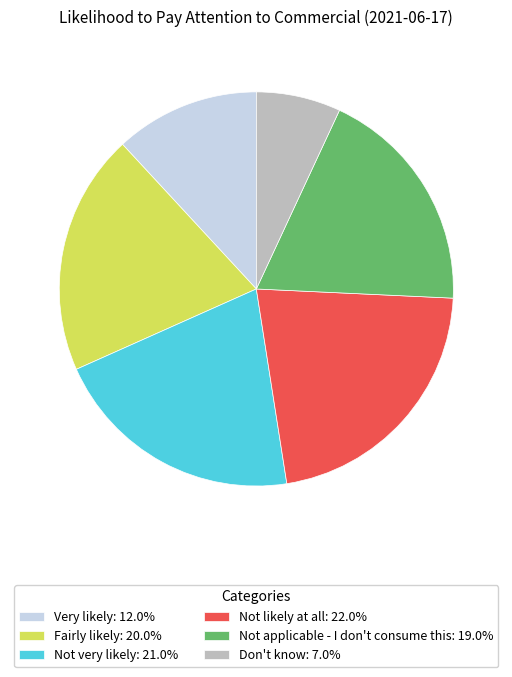

Does Don't know represent more than half of the total?

No